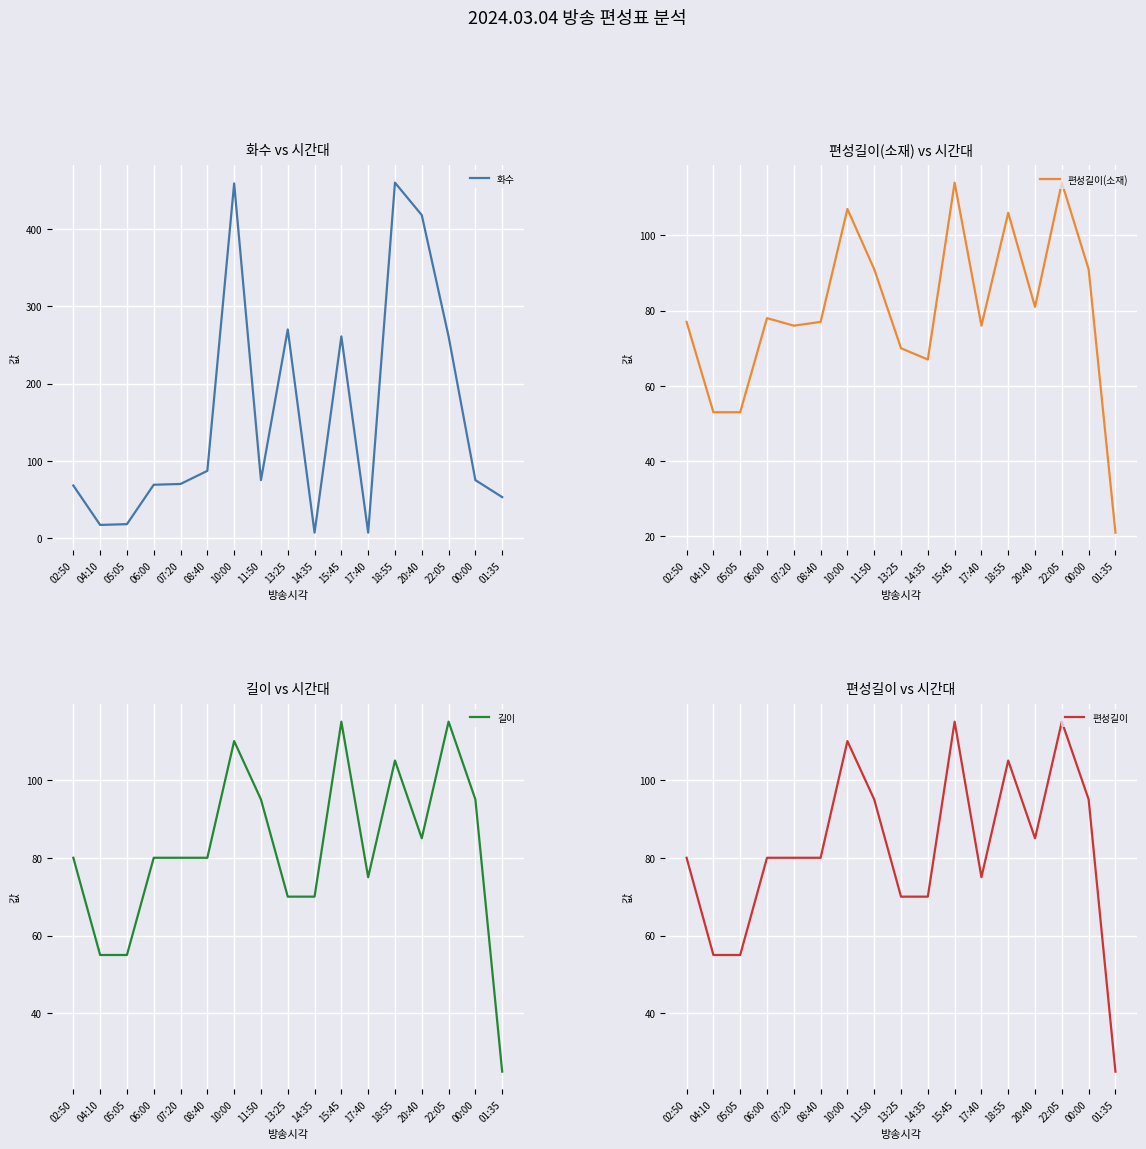

In 화수, how many points are higher than both neighbors (excluding endpoints)?

4